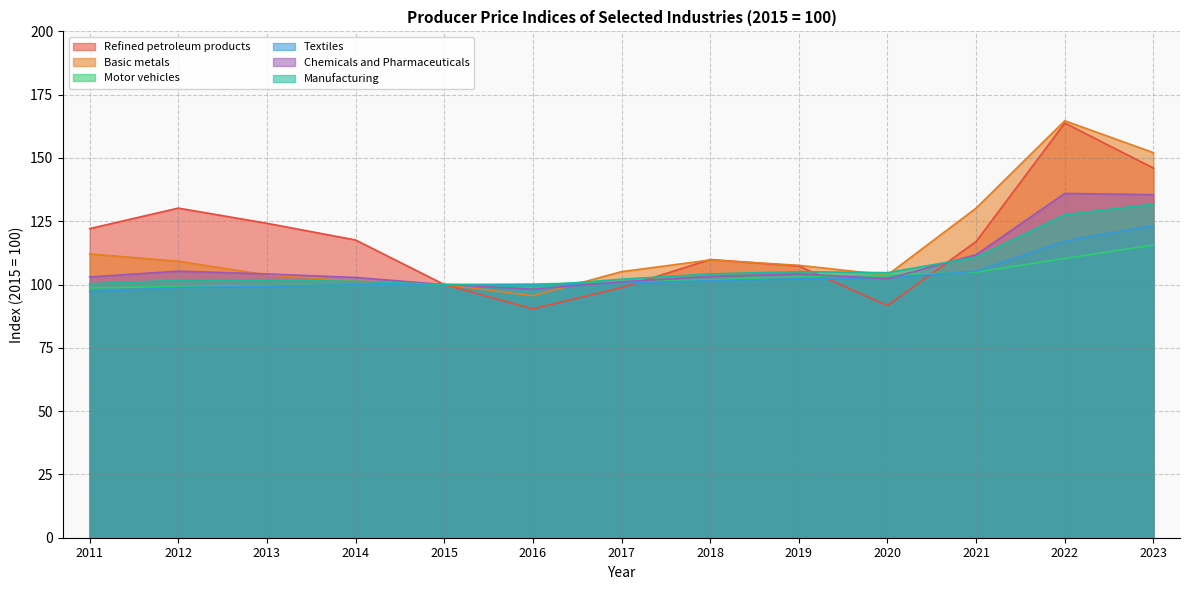

What is the total value across all series at 2011?

633.4